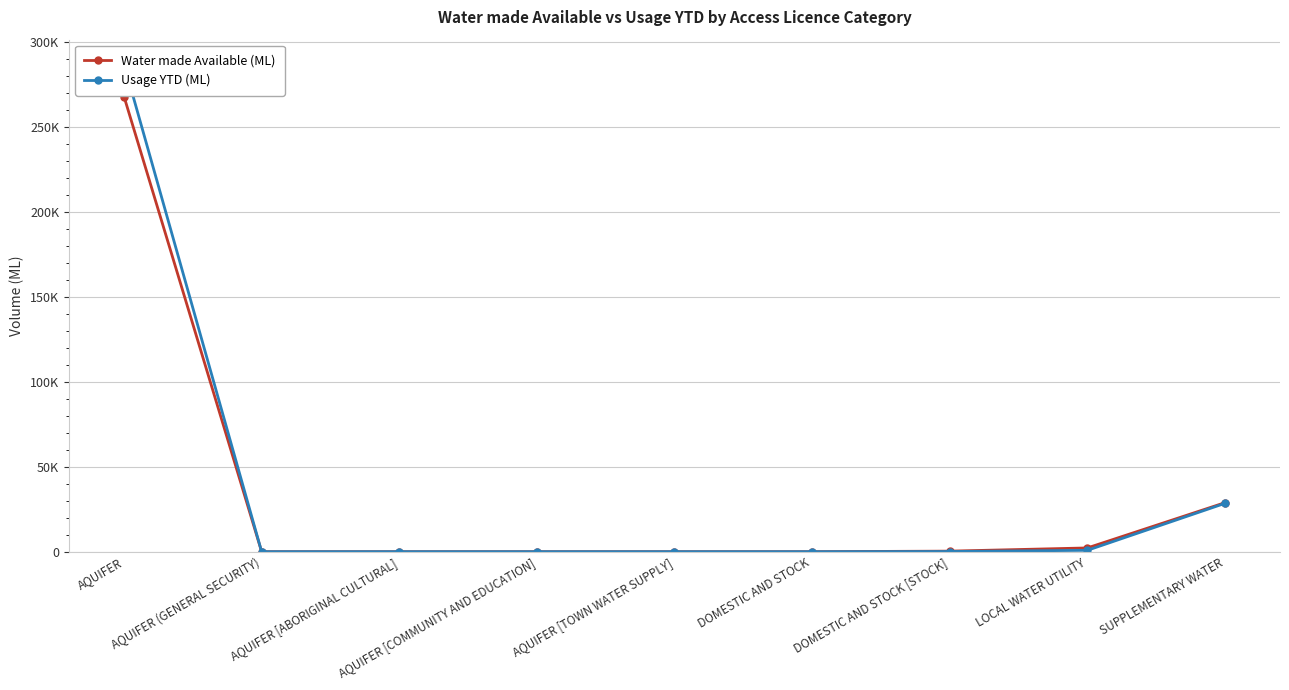

What is the label of the 5th point from the right?

AQUIFER [TOWN WATER SUPPLY]